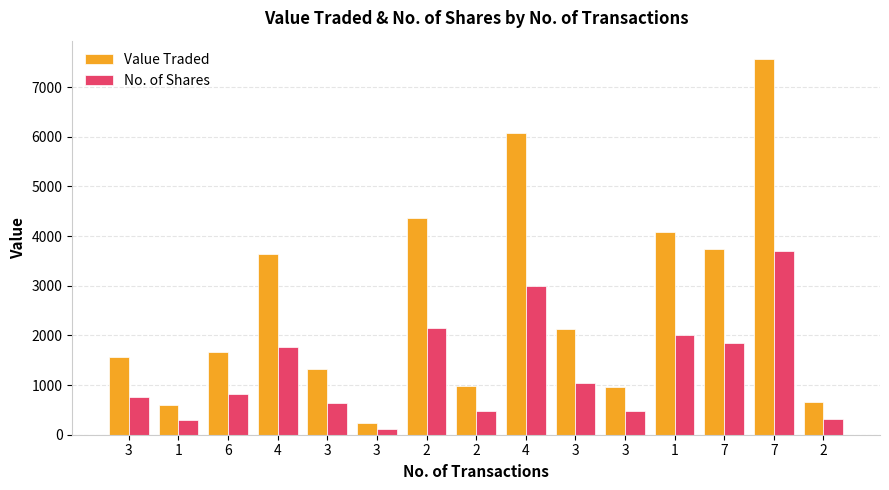

Which series has the largest total across all categories?

Value Traded